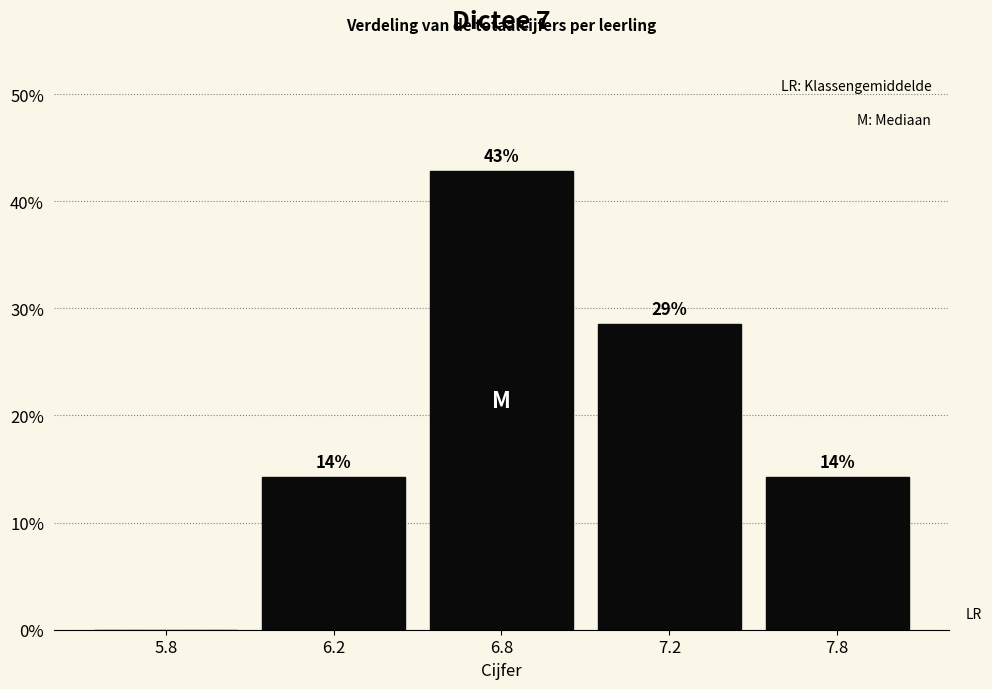

Are the bars horizontal?

No